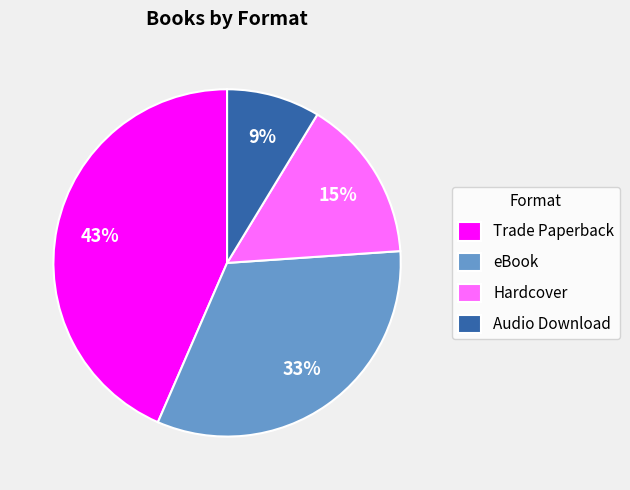

What is the ratio of the value at Audio Download to the value at eBook?

0.3